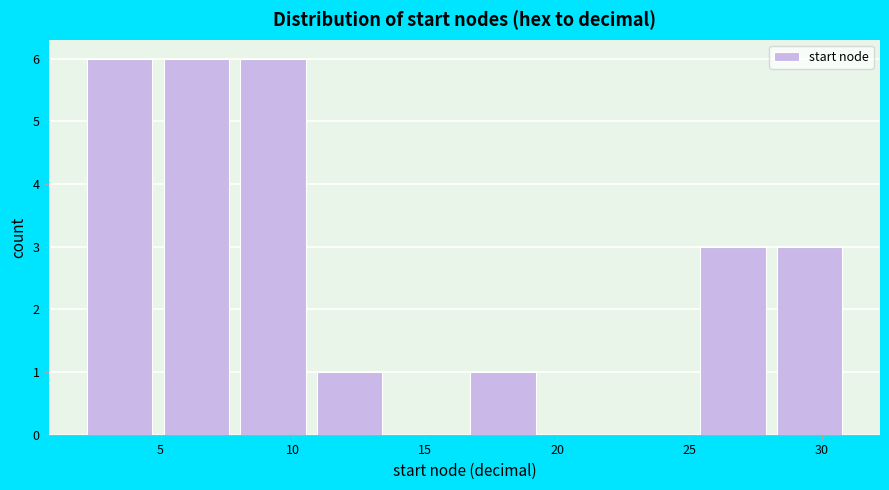

Reading left to right, transcribe this chart: for each bar, give the range it covers on the x-axis and its height. Neither the bar edges nor the heights are printed on the chart, so give them approximately, as read against the axes.

2.0 to 4.9: 6
4.9 to 7.8: 6
7.8 to 10.7: 6
10.7 to 13.6: 1
13.6 to 16.5: 0
16.5 to 19.4: 1
19.4 to 22.3: 0
22.3 to 25.2: 0
25.2 to 28.1: 3
28.1 to 31.0: 3